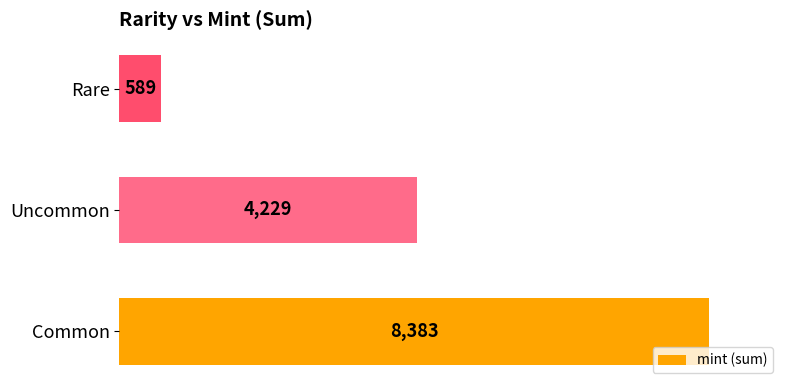

How many data points are less than 4229?

1